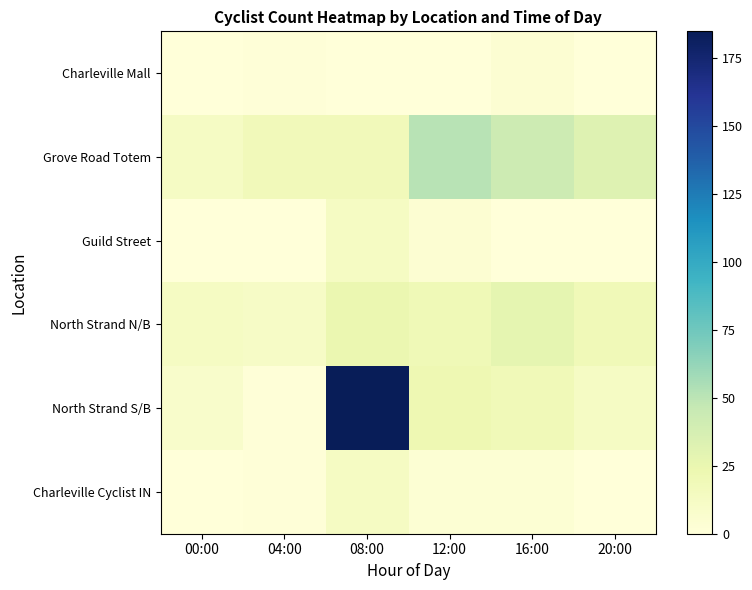

Reading right to left, list all the values displayed in this chart.

Charleville Mall: 20:00=0	16:00=4	12:00=0	08:00=0	04:00=1	00:00=0
Grove Road Totem: 20:00=32	16:00=42	12:00=51	08:00=18	04:00=18	00:00=12
Guild Street: 20:00=0	16:00=0	12:00=4	08:00=13	04:00=0	00:00=0
North Strand N/B: 20:00=19	16:00=28	12:00=20	08:00=24	04:00=11	00:00=13
North Strand S/B: 20:00=12	16:00=19	12:00=22	08:00=185	04:00=1	00:00=8
Charleville Cyclist IN: 20:00=0	16:00=3	12:00=3	08:00=13	04:00=1	00:00=0